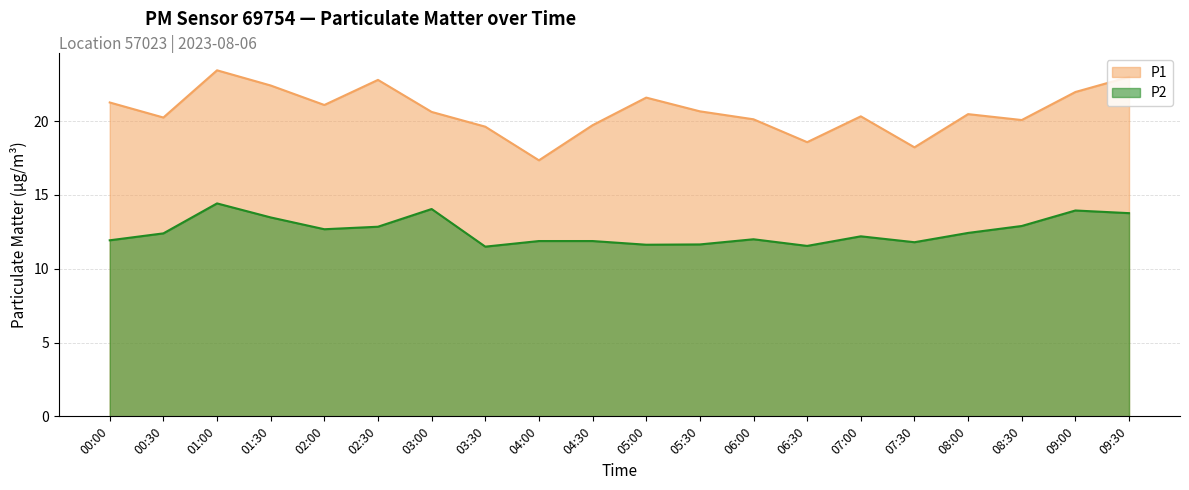

Which label corresponds to the smallest value in the chart?

03:30